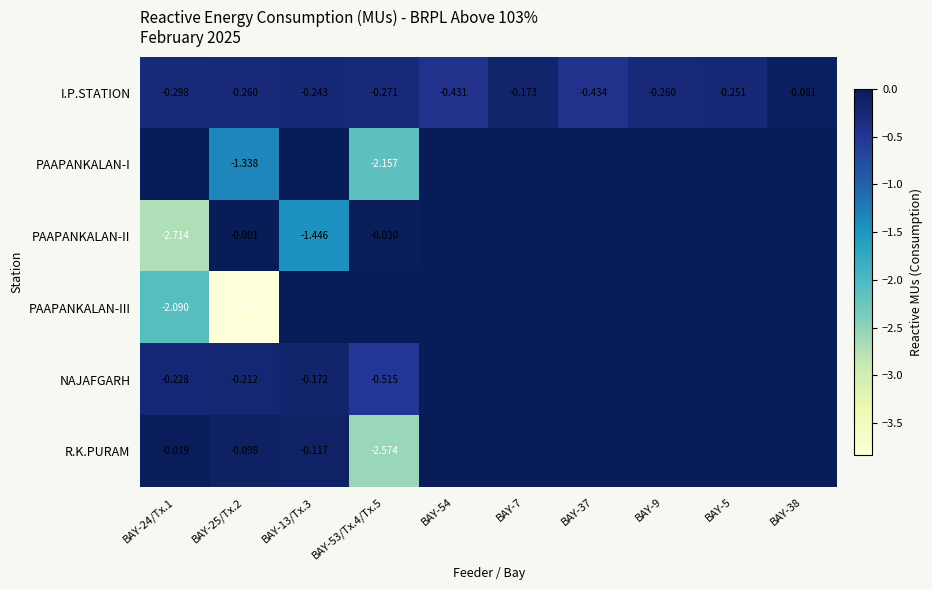

Which has a higher value, BAY-5 or BAY-37?

BAY-5